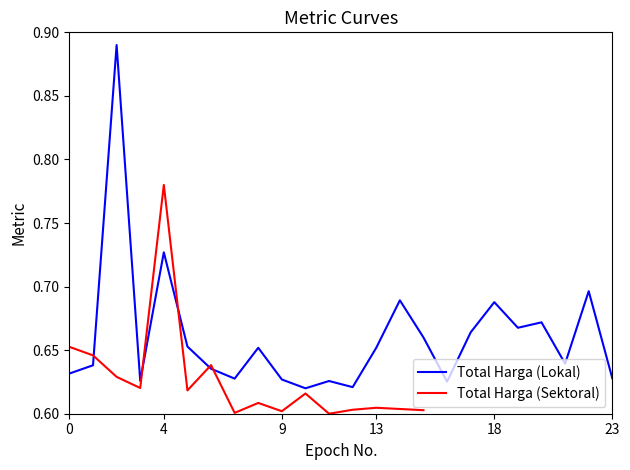

What are all the series names shown in the legend?

Total Harga (Lokal), Total Harga (Sektoral)